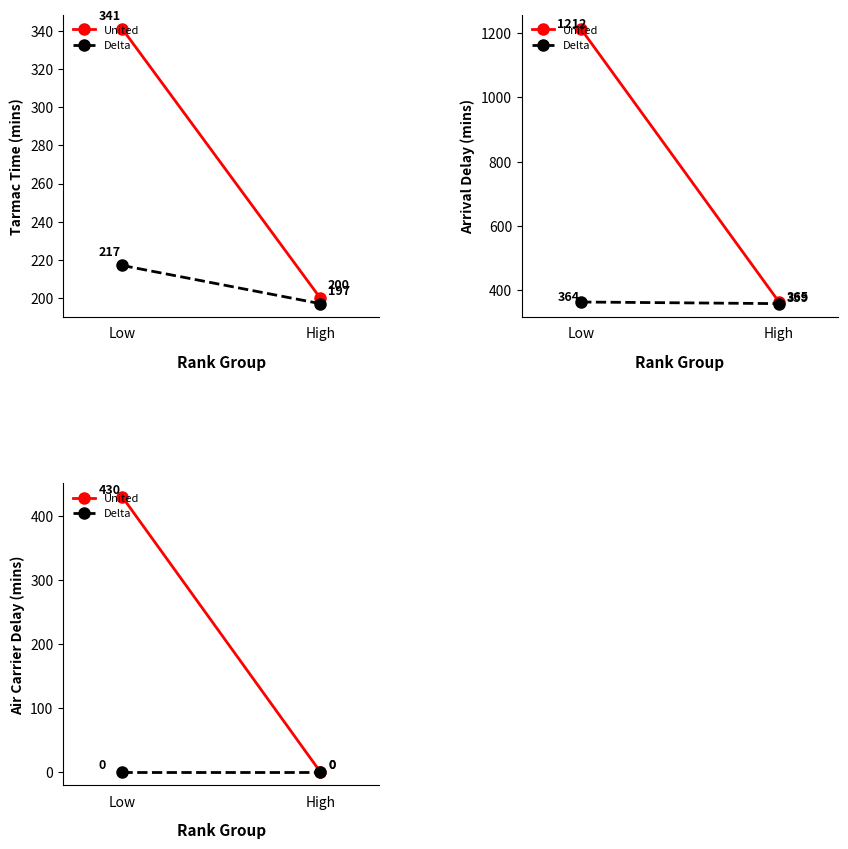

At Low, list the series in order from smallest to largest.

Delta, United